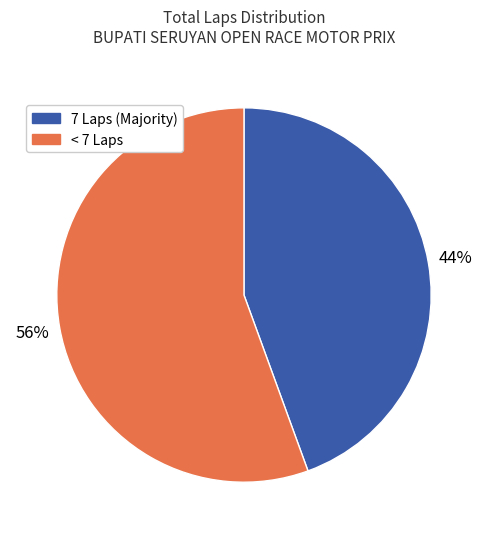

Between < 7 Laps and 7 Laps (Majority), which is larger?

< 7 Laps